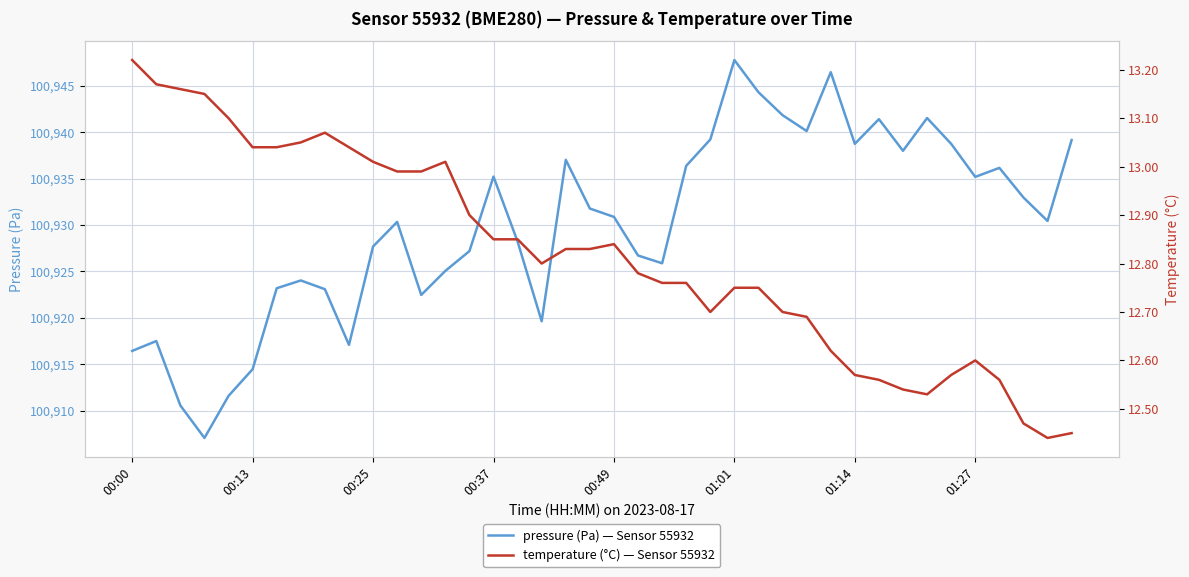

What is the sum of all temperature values?

512.7